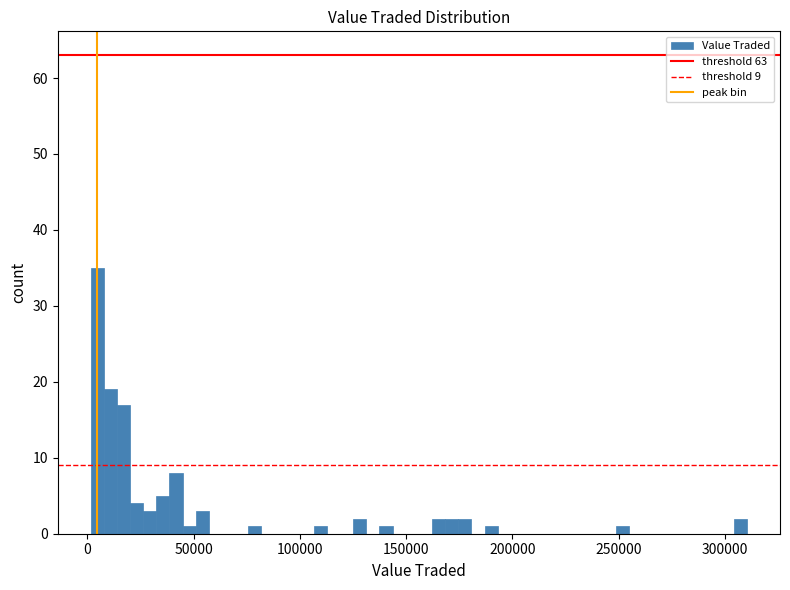

Around what value on the x-axis is the tallest bar? Give the approximate position of its centre, as read against the axis.

5000